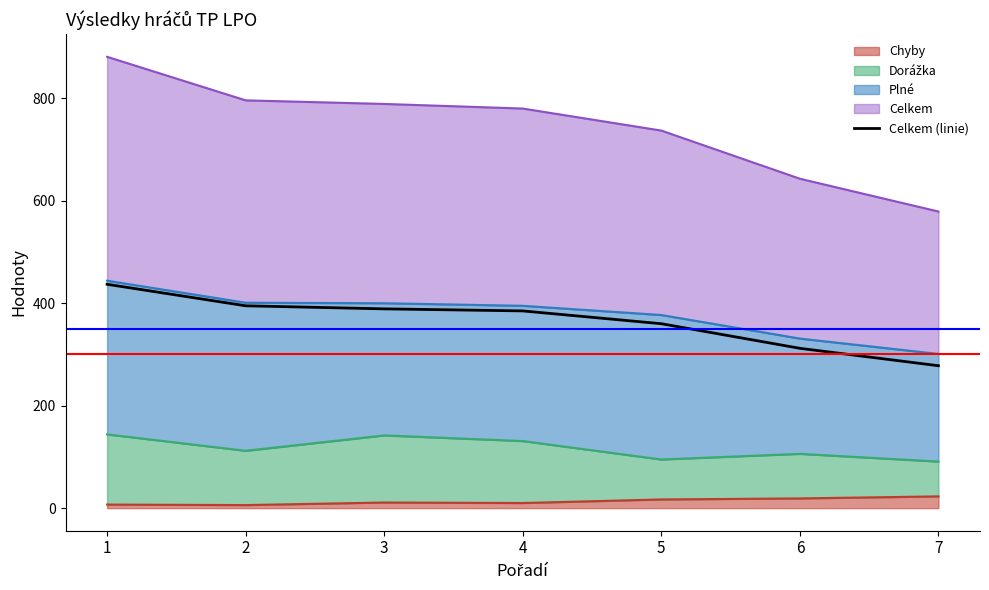

True or false: the data shows 360 at 5.

True